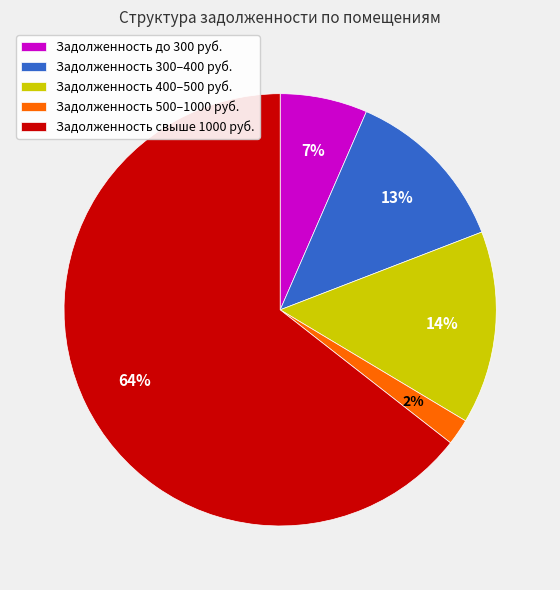

To the nearest percent, what percentage of the pie is Задолженность 500–1000 руб.?

2%